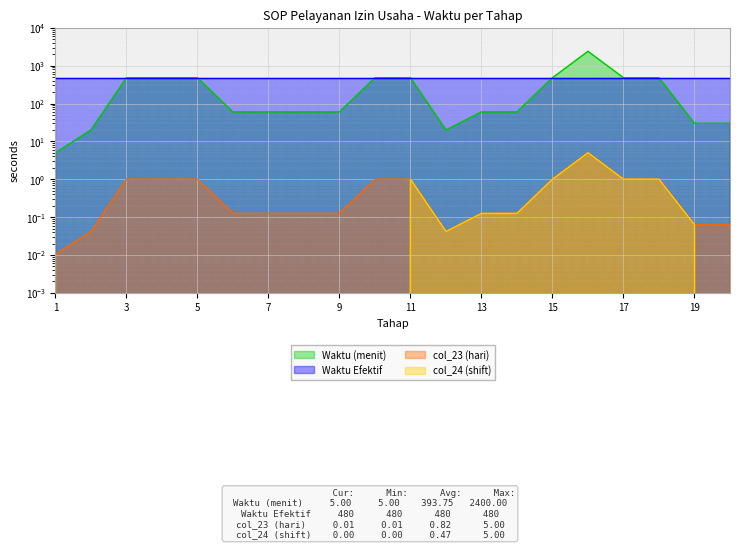

Is the value of Waktu (menit) at 17 greater than the value of col_24 (shift) at 4?

Yes